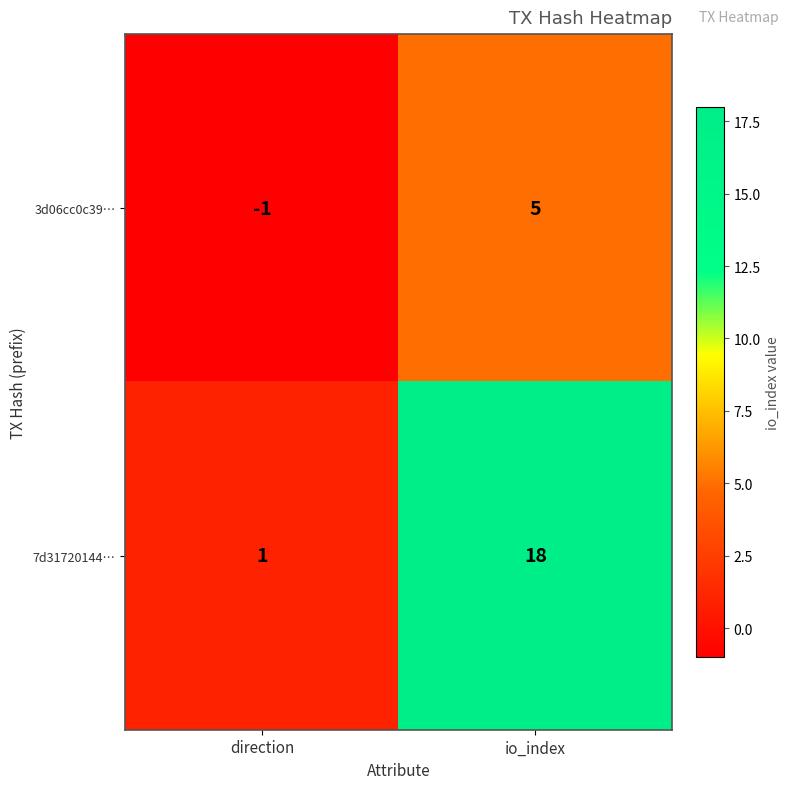

Which series has the largest total across all categories?

7d31720144…